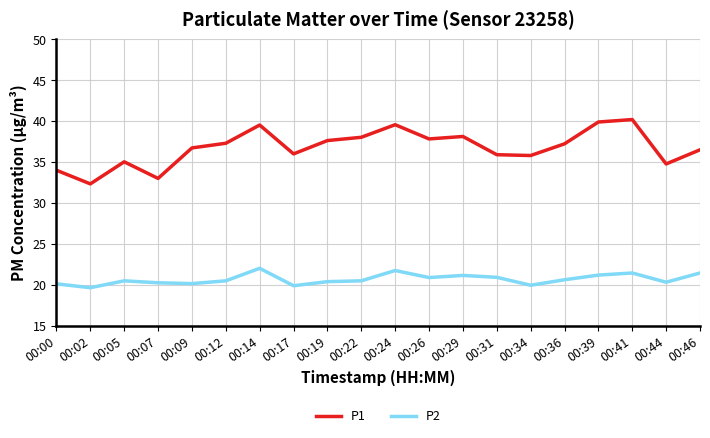

True or false: P1 and P2 cross at least once.

False